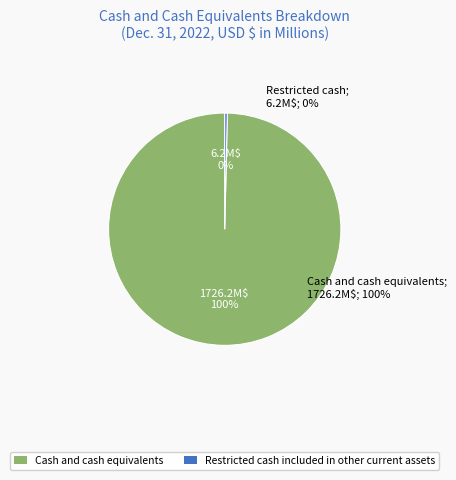

Combined, do Total cash and cash equivalents and restricted cash and Cash and cash equivalents account for over 50%?

Yes